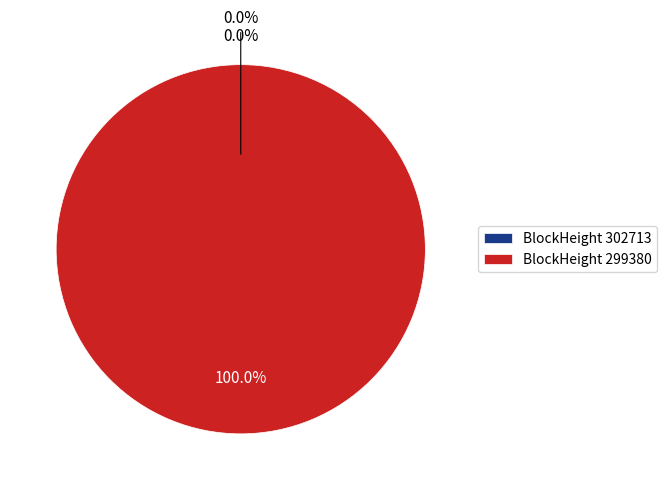

Which slice represents more than half of the pie?

299380